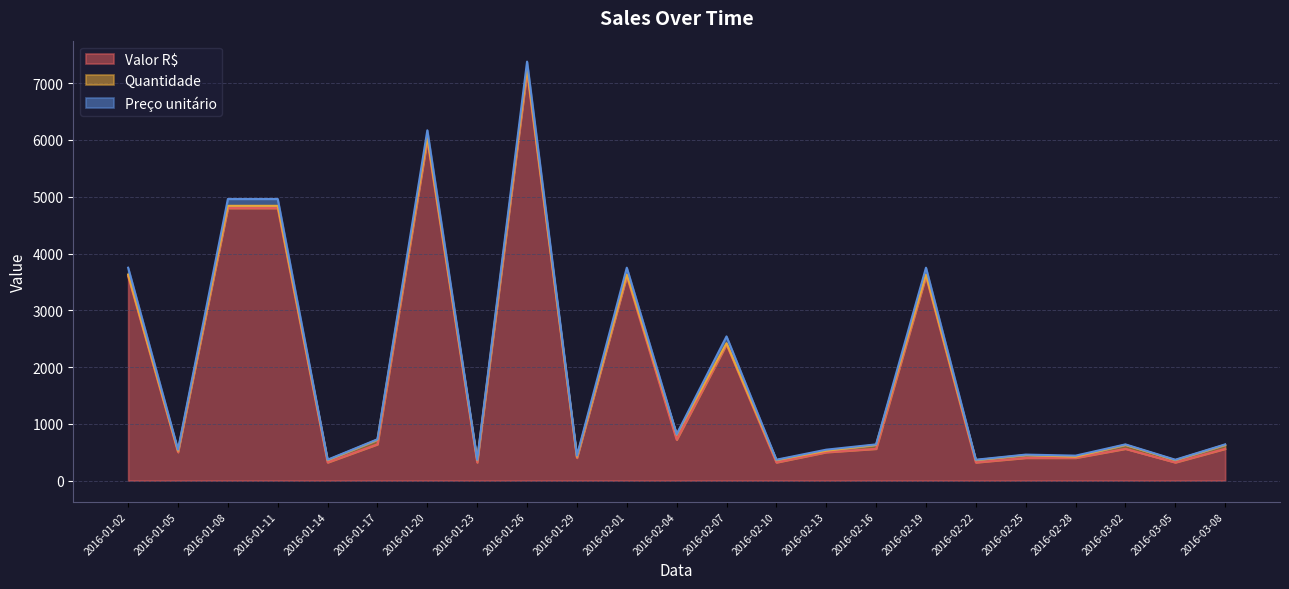

What value does the Quantidade series have at 2016-01-29?

20